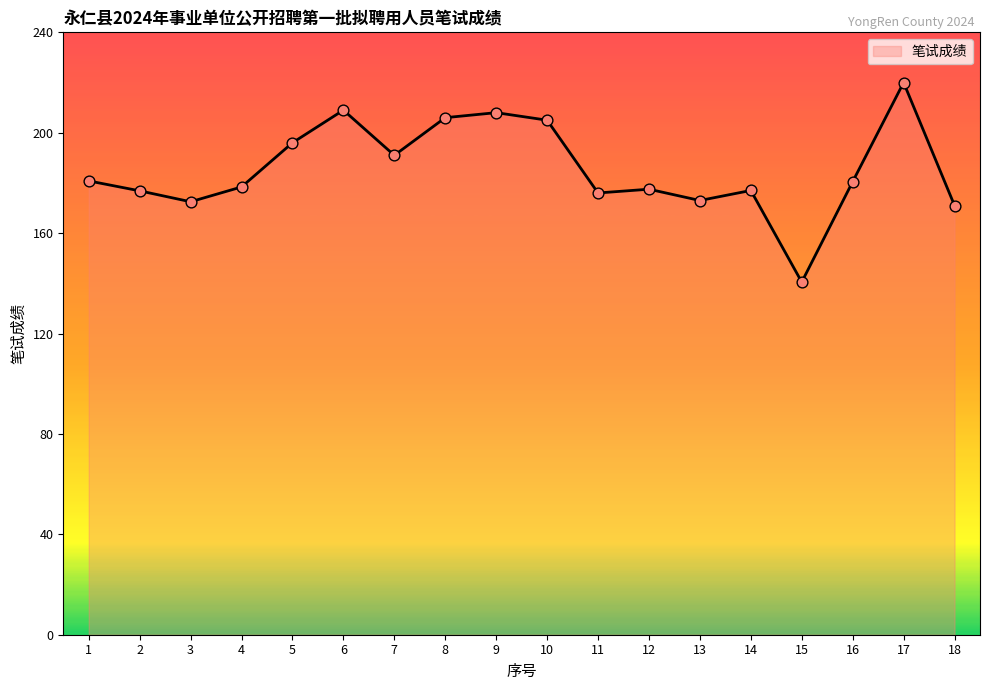

What is the change in value from 5 to 14?

-19.0